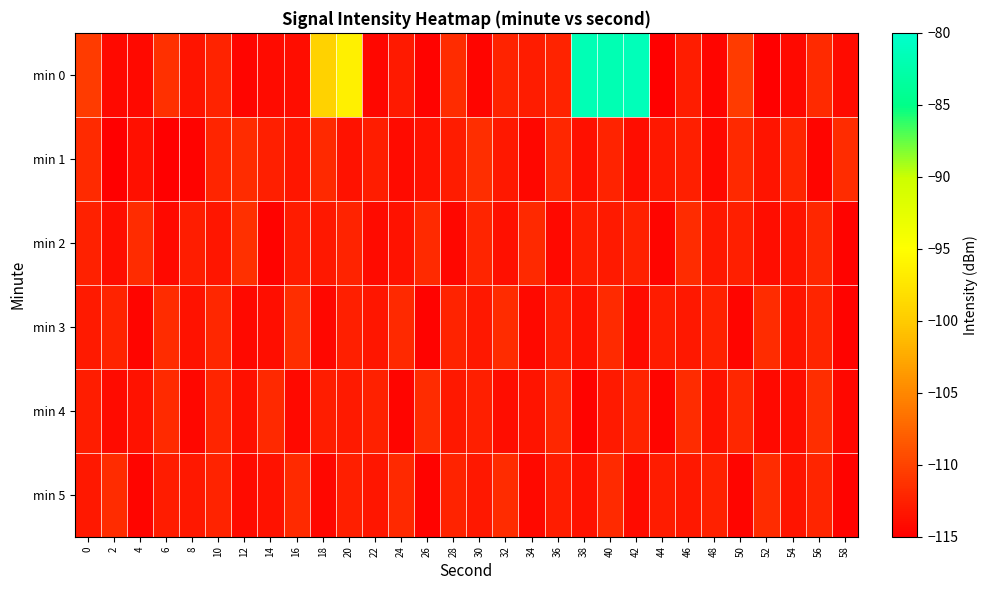

At which category is the sum across all series the highest?

40